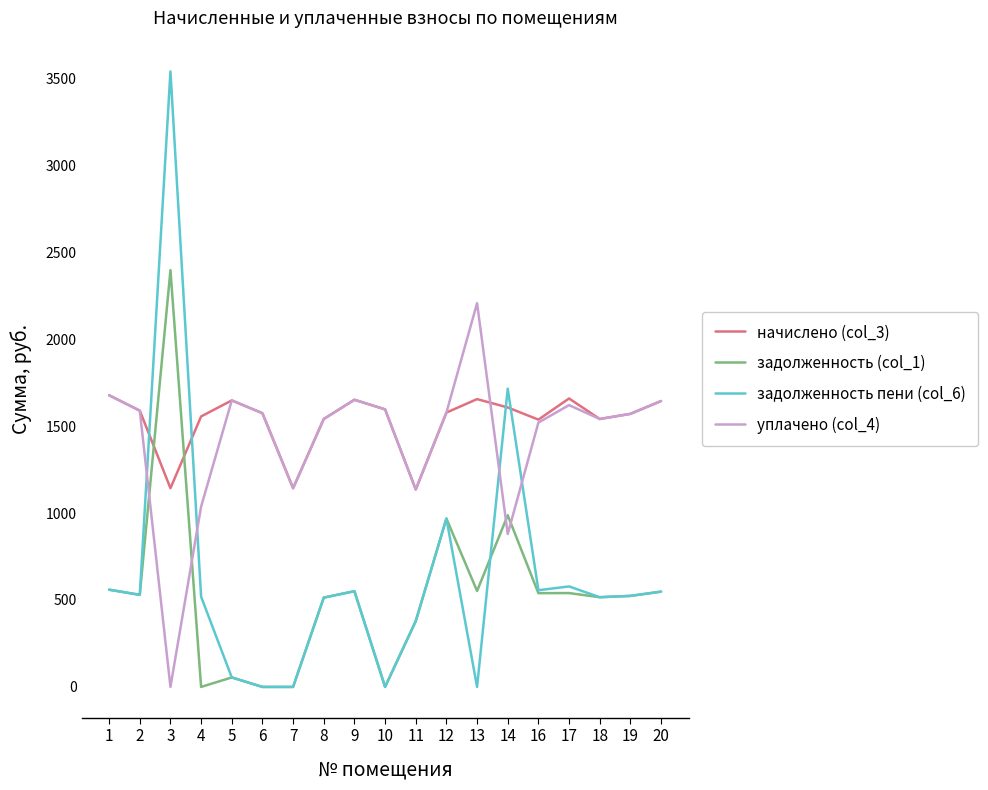

Is the value of задолженность пени (col_6) at 18 greater than the value of уплачено (col_4) at 4?

No